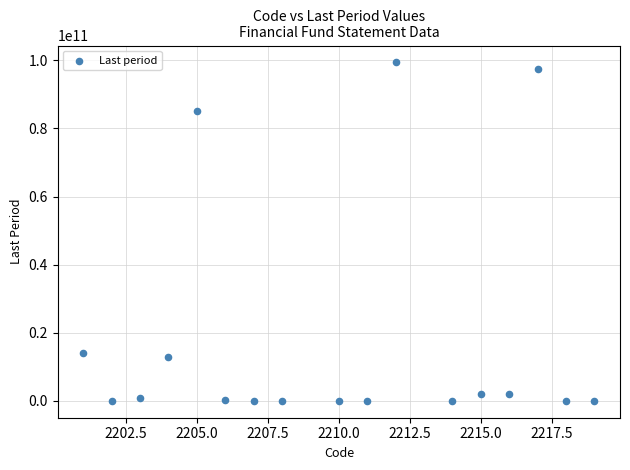

What is the range of Y values (max minus min)?

99381397977.0